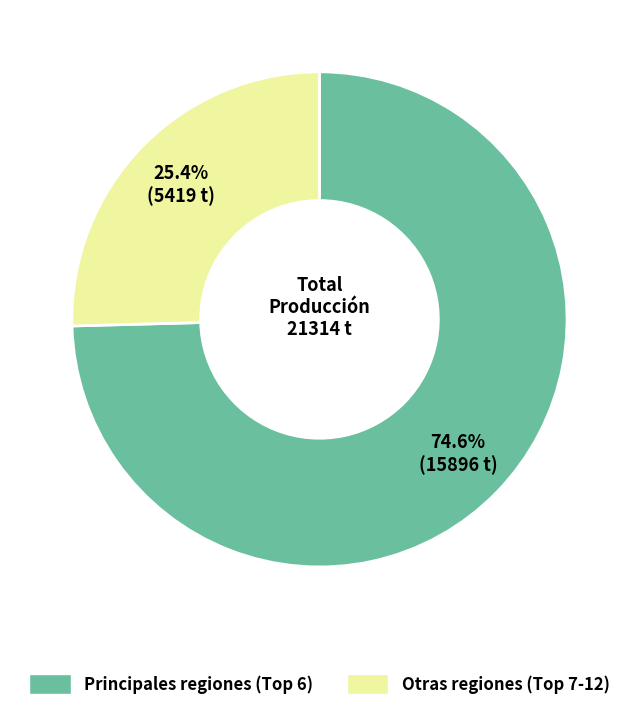

Is there a majority slice in this chart?

Yes